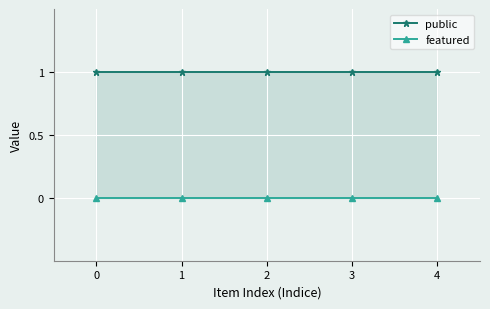

True or false: featured and public intersect in this chart.

False